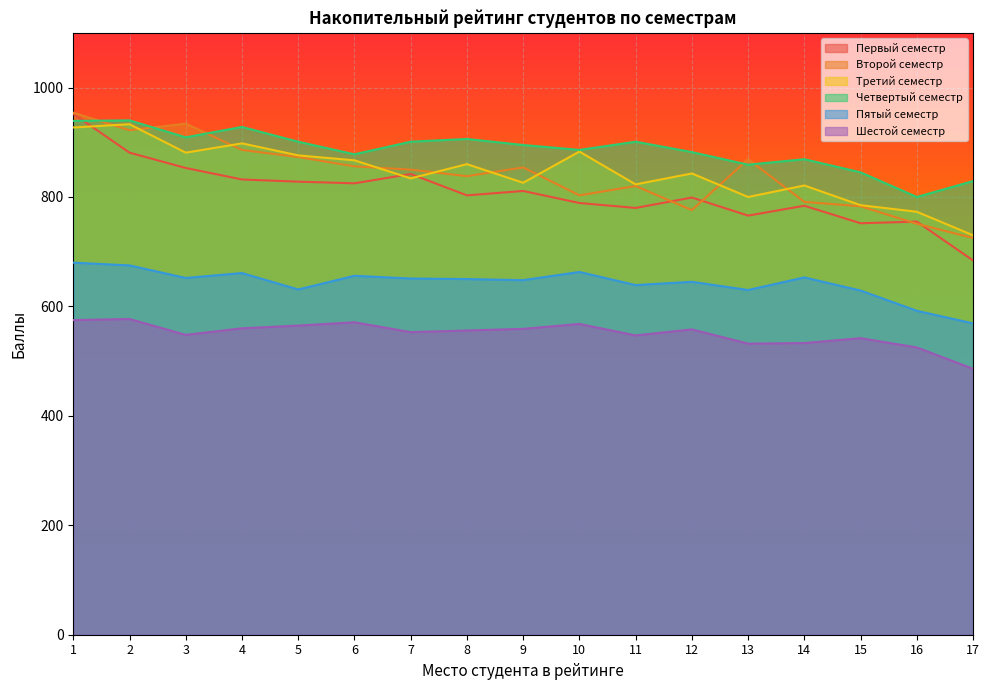

How many values in the Четвертый семестр series are below 895?

8